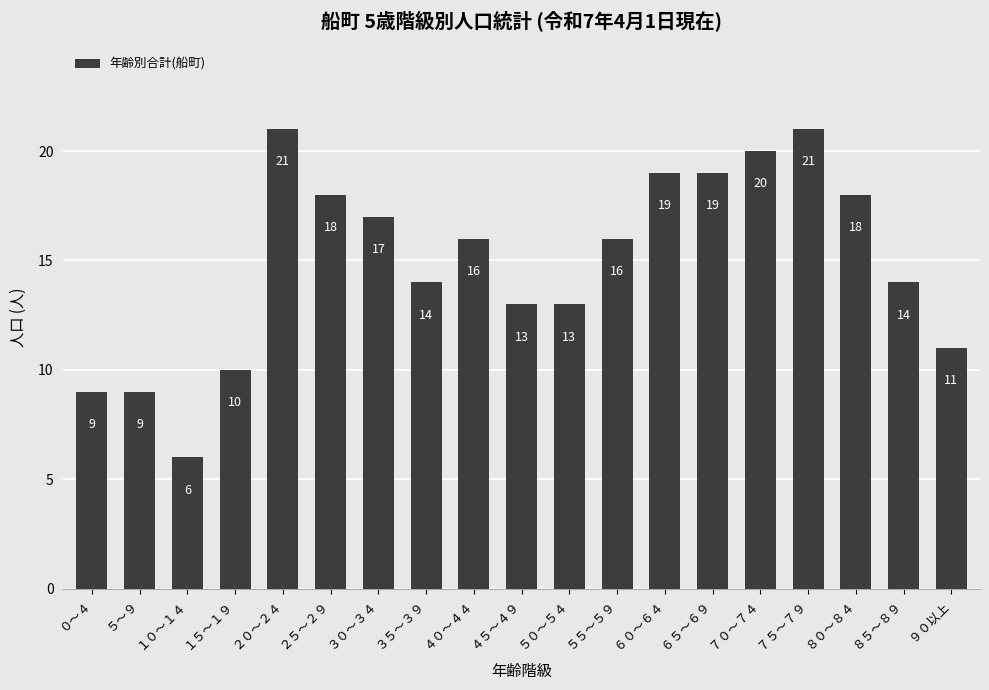

What is the change in value from ５～９ to ３０～３４?

+8